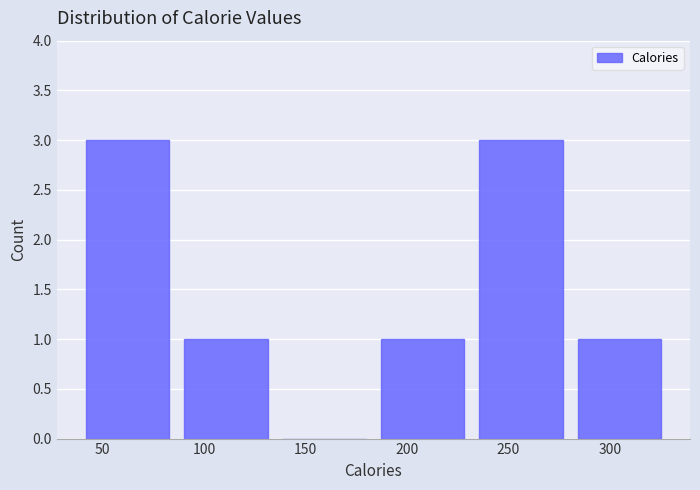

Reading left to right, list every bar in this chart as the range it spans on the x-axis followed by its height. Neither the bar edges nor the heights are printed on the chart, so give them approximately, as read against the axes.

38.0 to 86.5: 3
86.5 to 135.0: 1
135.0 to 183.5: 0
183.5 to 232.0: 1
232.0 to 280.5: 3
280.5 to 329.0: 1